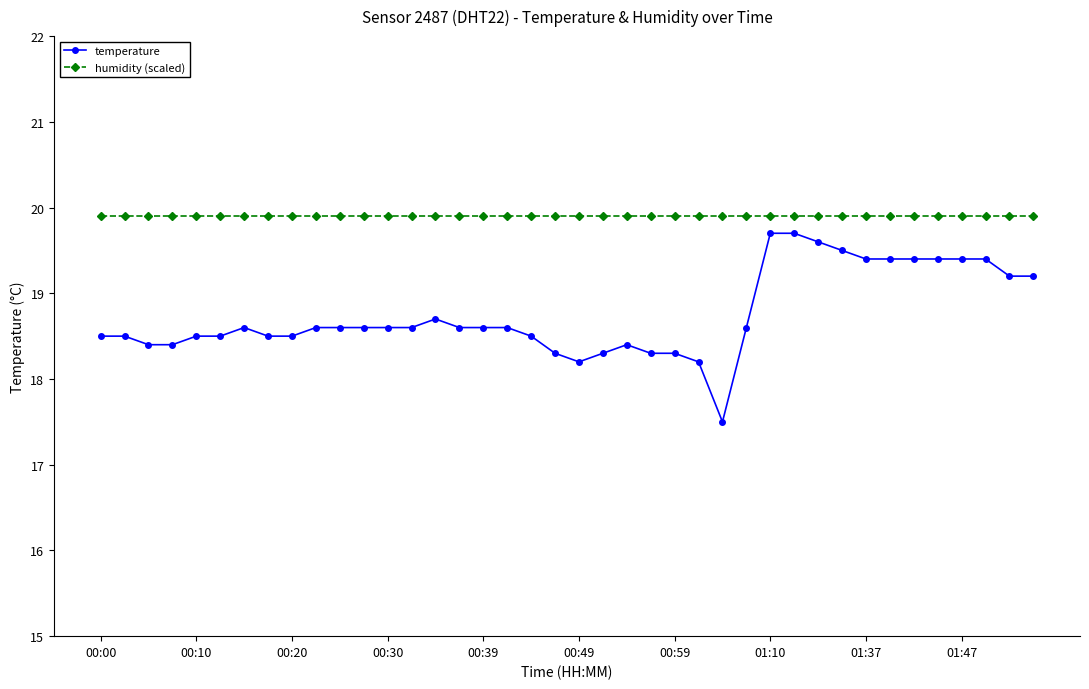

What is the value of the temperature point at the 7th from the left?

18.6